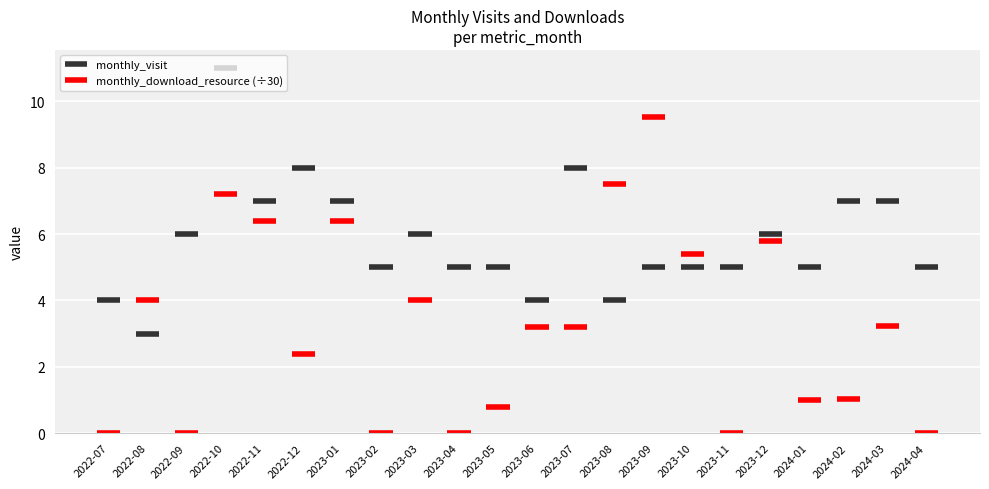

What is the spread (max minus min) of values at 2023-05?

19